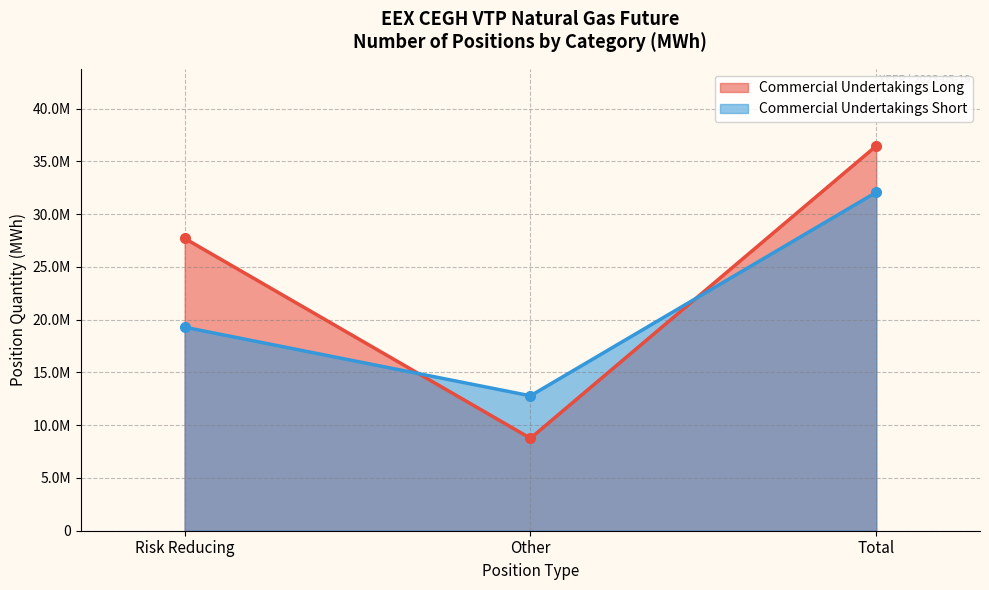

Rank the series by their maximum value, from lowest to highest.

Commercial Undertakings Short, Commercial Undertakings Long